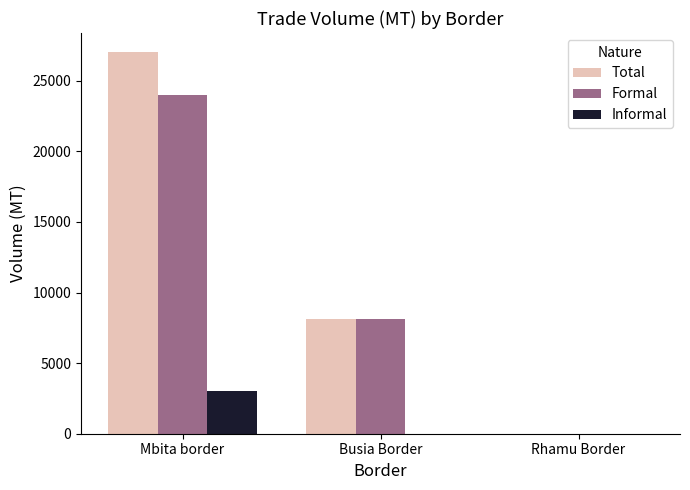

How many data points in Total are above 8106?

2